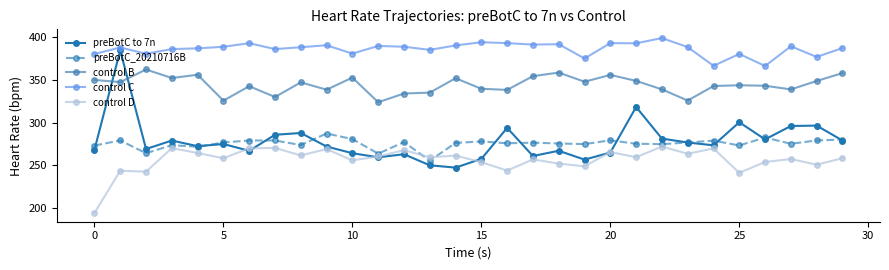

True or false: control B and control C cross at least once.

False